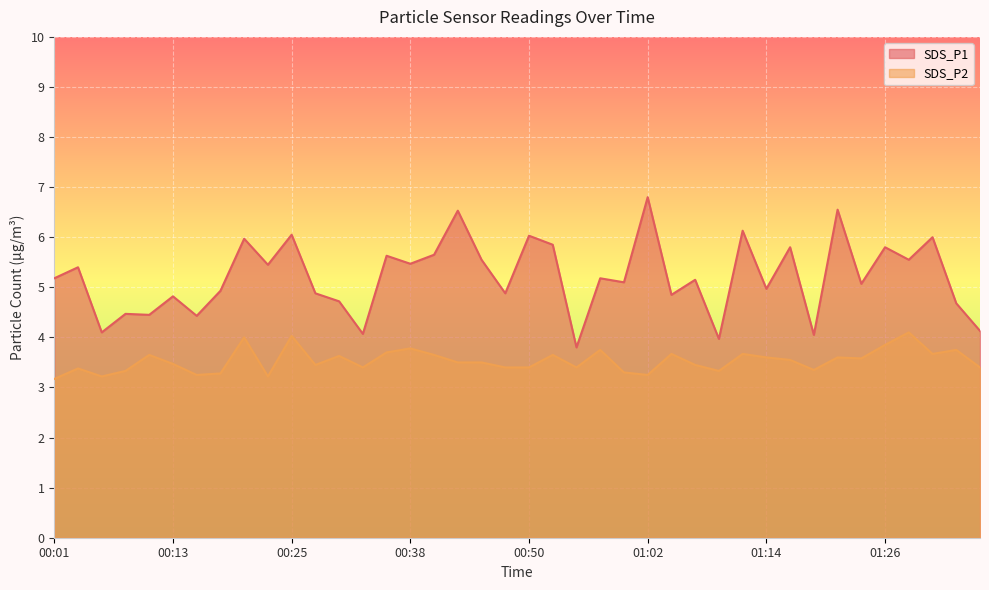

What is the label of the 23rd point from the left?

00:55